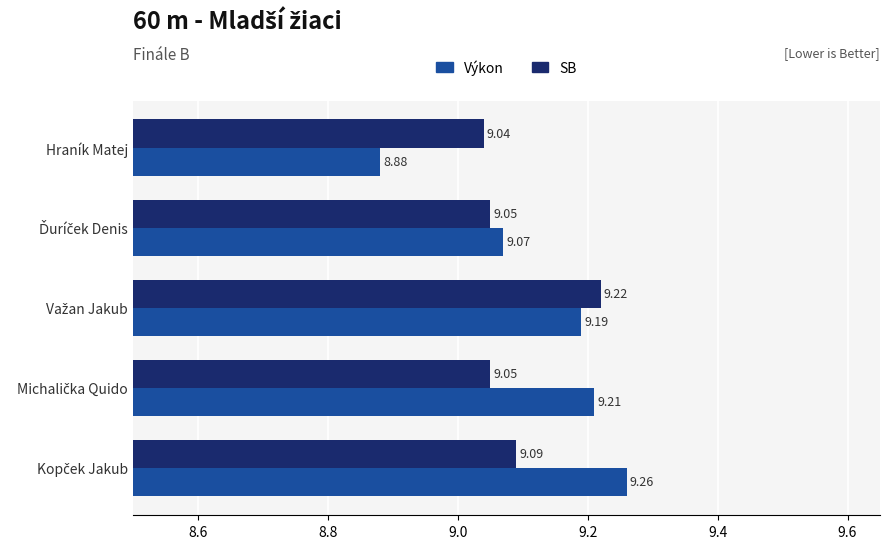

Count the number of categories in the chart.

5